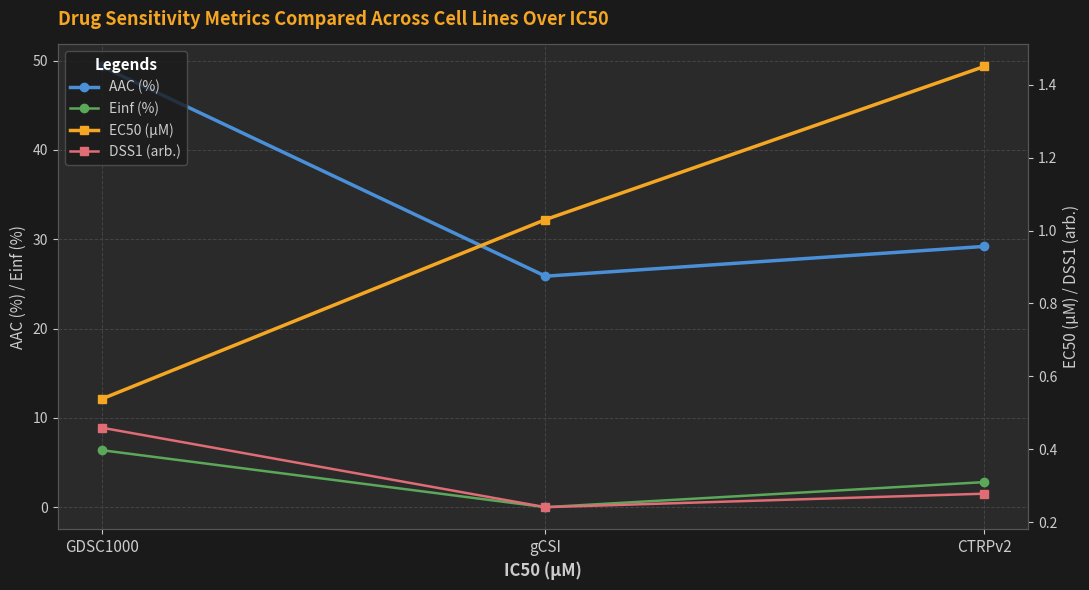

Is this an area chart (filled region under the line)?

No